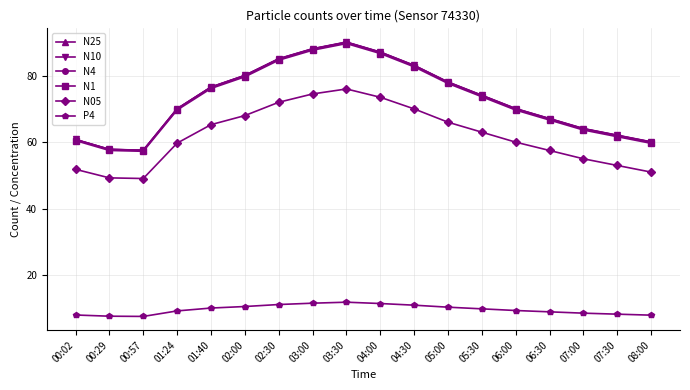

What is the label of the 6th point from the right?

05:30